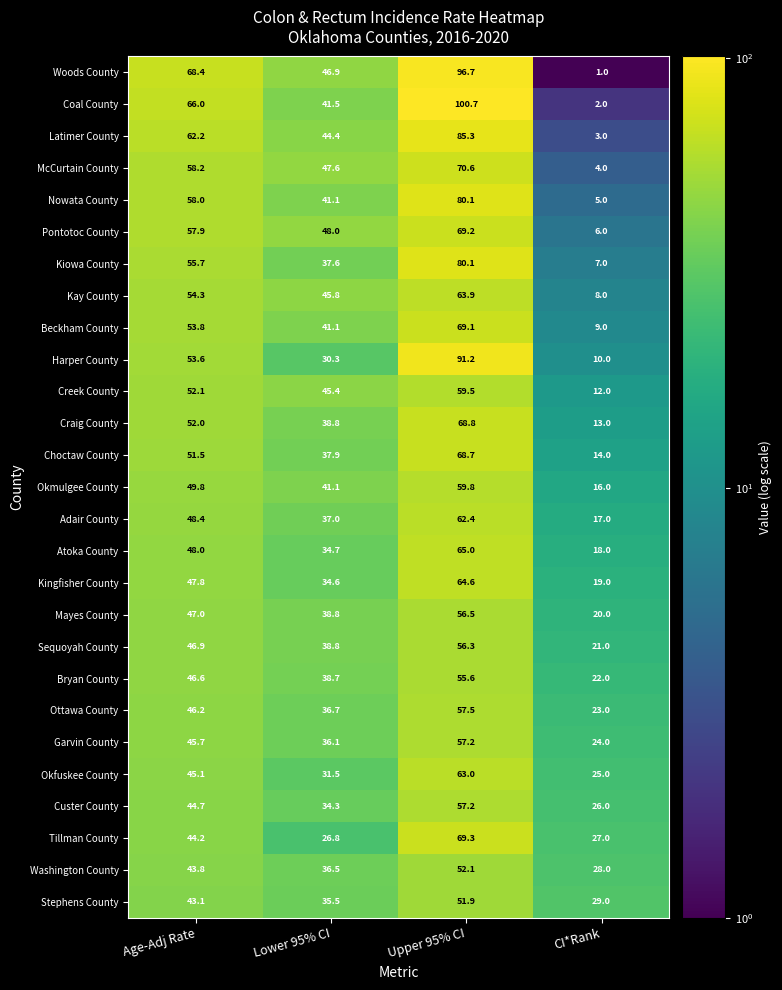

Which series has the widest spread of values?

Coal County